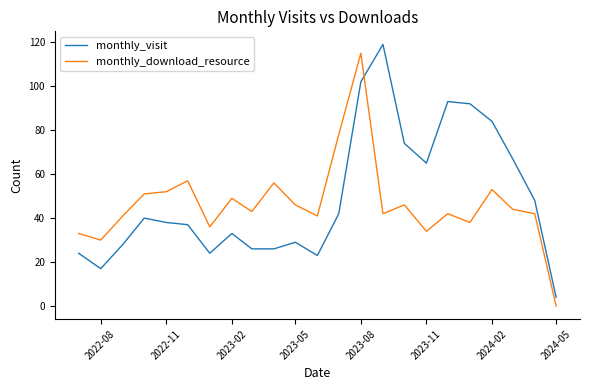

True or false: monthly_download_resource and monthly_visit intersect in this chart.

True